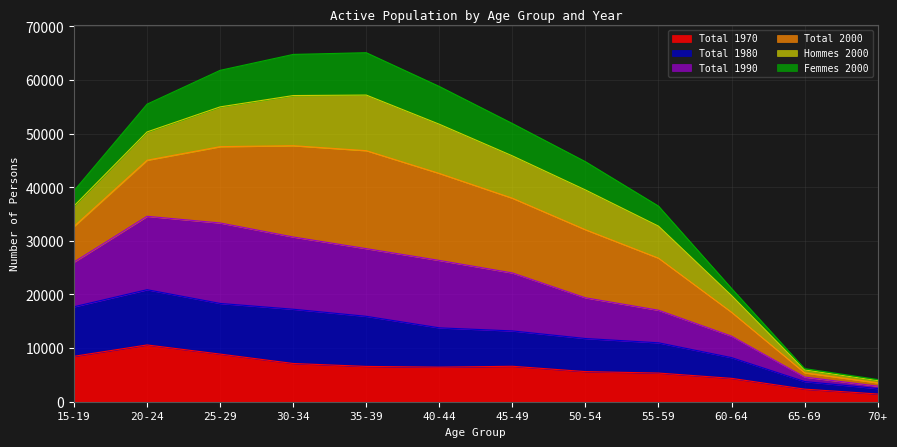

What is the minimum value shown in the chart?

1440